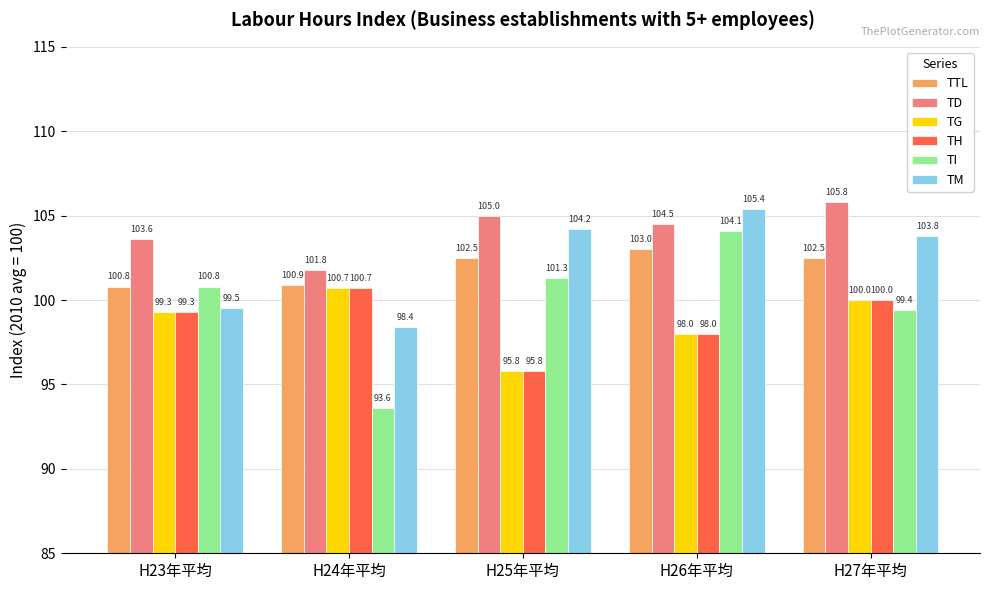

Reading left to right, transcribe all the data shown in this chart.

TTL: H23年平均=100.8	H24年平均=100.9	H25年平均=102.5	H26年平均=103.0	H27年平均=102.5
TD: H23年平均=103.6	H24年平均=101.8	H25年平均=105.0	H26年平均=104.5	H27年平均=105.8
TG: H23年平均=99.3	H24年平均=100.7	H25年平均=95.8	H26年平均=98.0	H27年平均=100.0
TH: H23年平均=99.3	H24年平均=100.7	H25年平均=95.8	H26年平均=98.0	H27年平均=100.0
TI: H23年平均=100.8	H24年平均=93.6	H25年平均=101.3	H26年平均=104.1	H27年平均=99.4
TM: H23年平均=99.5	H24年平均=98.4	H25年平均=104.2	H26年平均=105.4	H27年平均=103.8